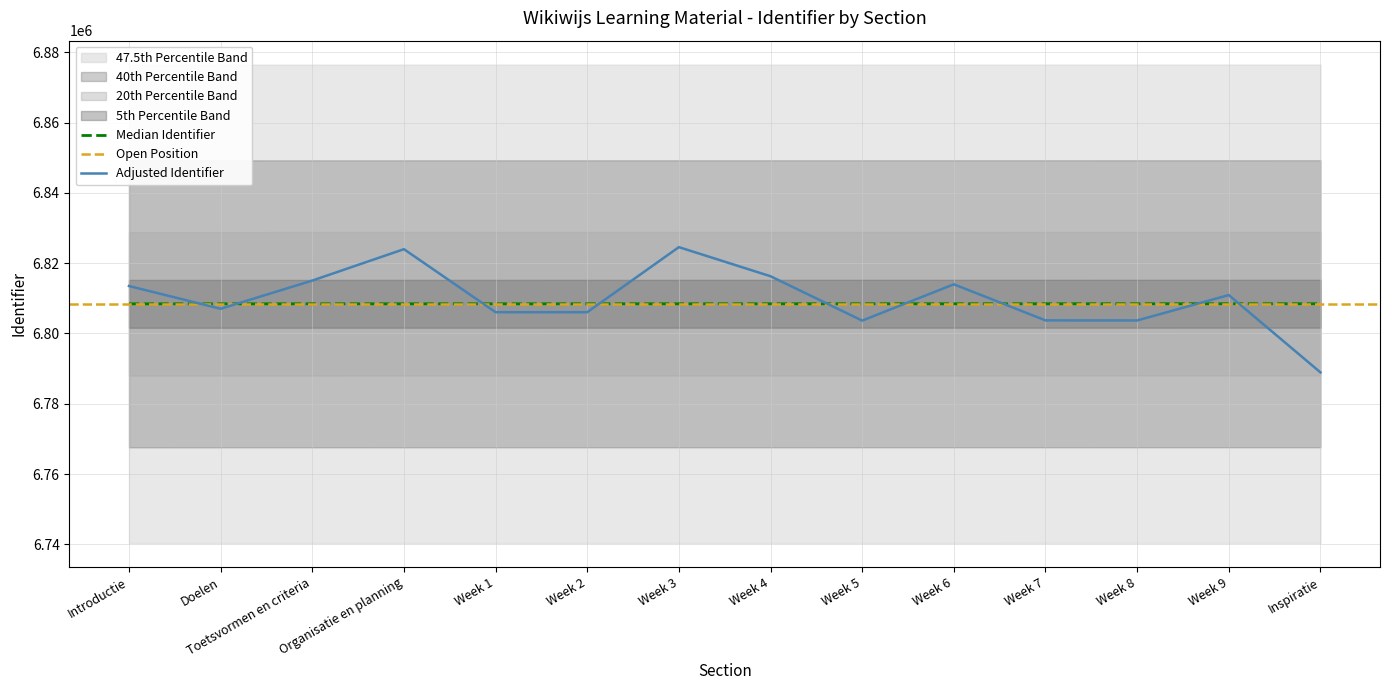

The chart shows a value of 12139745 at Week 6. True or false?

False